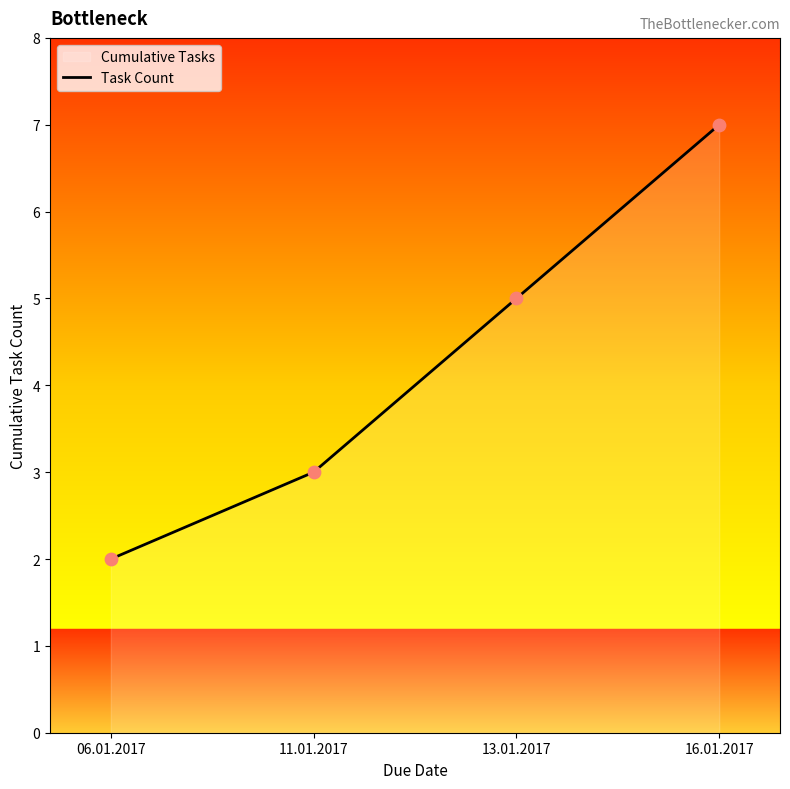

Approximately how many times larger is the value at 16.01.2017 compared to 13.01.2017?

1.4